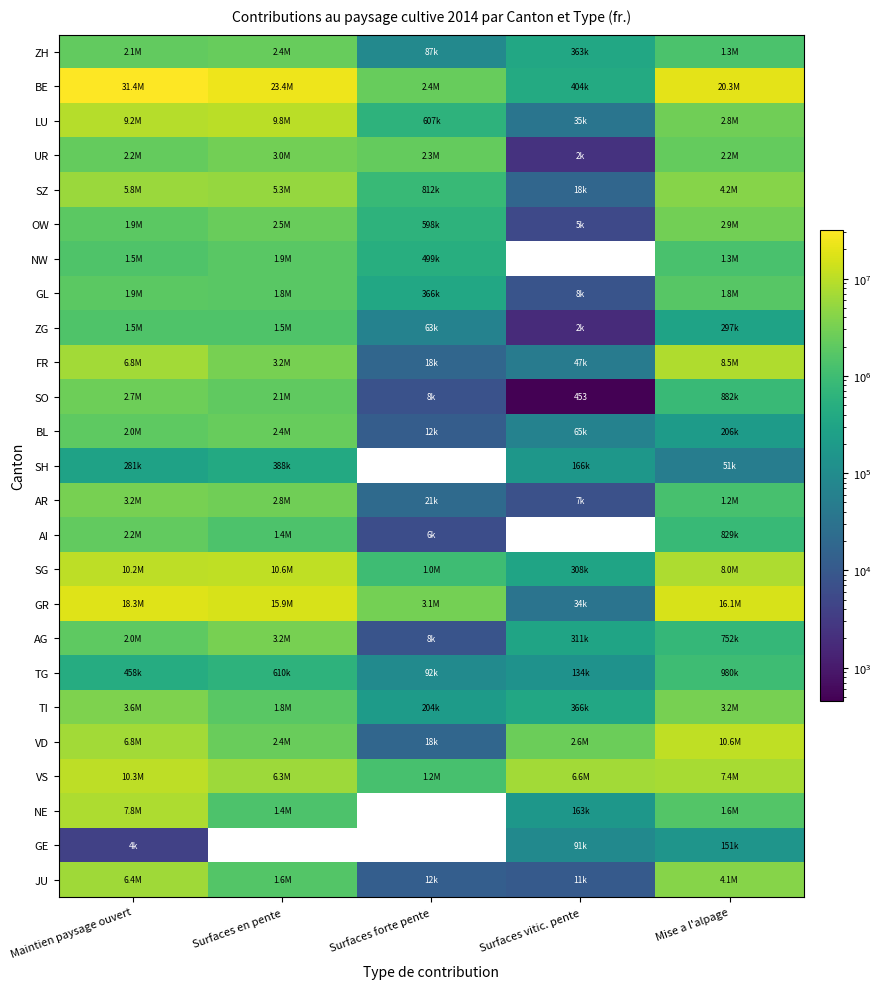

What is the greatest value displayed?

31433727.0